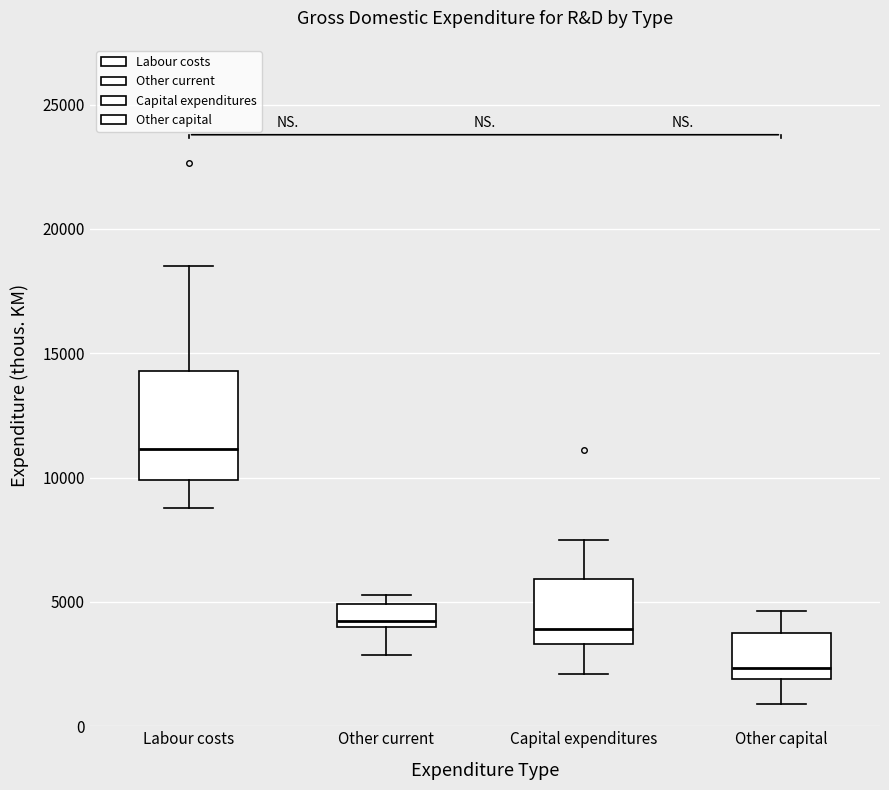

Which box's median line is the lowest?

Other capital